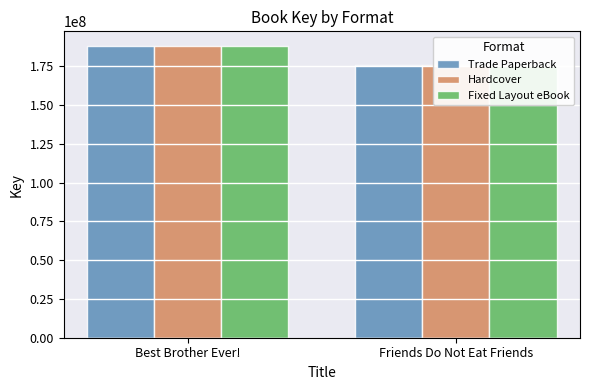

Reading left to right, list all the values displayed in this chart.

Trade Paperback: Best Brother Ever!=187989253	Friends Do Not Eat Friends=175536511
Hardcover: Best Brother Ever!=187989253	Friends Do Not Eat Friends=175536511
Fixed Layout eBook: Best Brother Ever!=187989253	Friends Do Not Eat Friends=175536511